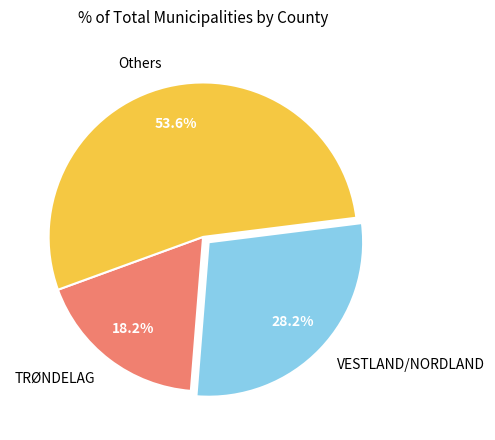

Does Others account for over 50% of the chart?

Yes